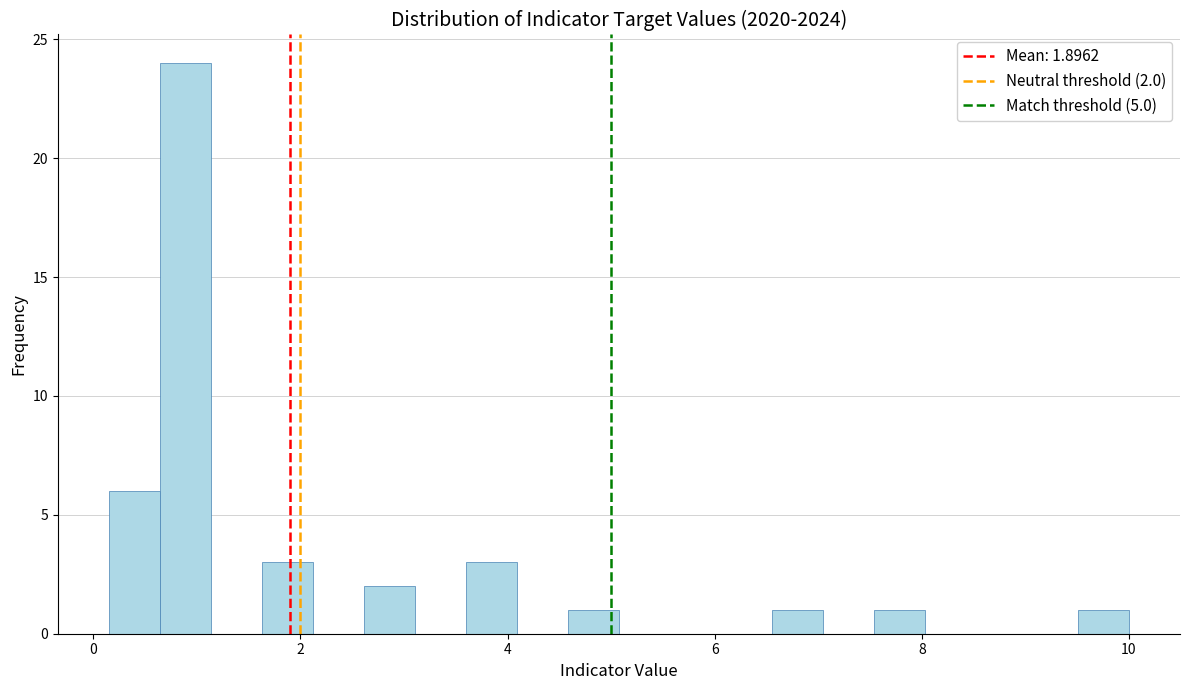

Around what value on the x-axis is the tallest bar? Give the approximate position of its centre, as read against the axis.

0.8